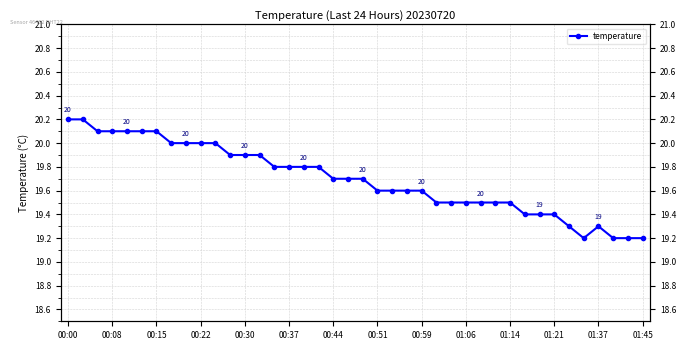

True or false: the data has more than 1 interior local peaks.

False